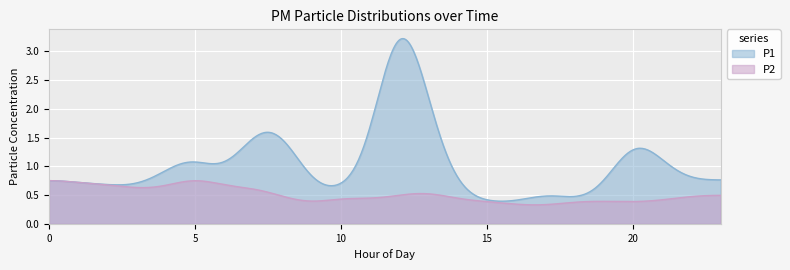

At which category does P2 reach its first local peak?

5